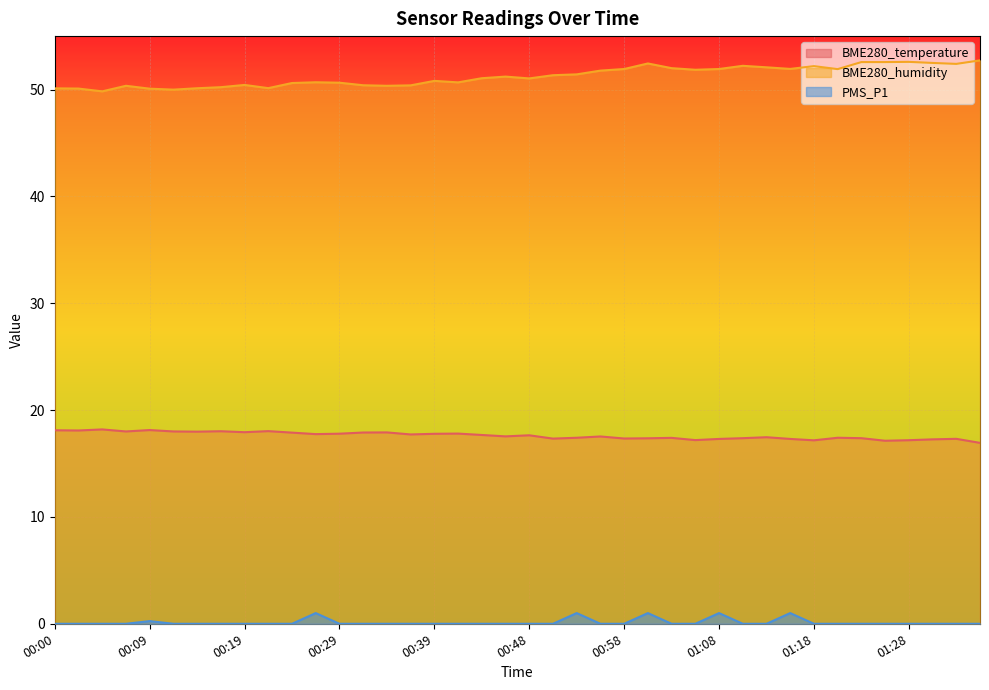

Reading left to right, list all the values displayed in this chart.

BME280_temperature: 18.1	18.1	18.2	18.0	18.1	18.0	18.0	18.0	17.9	18.0	17.9	17.8	17.8	17.9	17.9	17.7	17.8	17.8	17.7	17.5	17.6	17.3	17.4	17.5	17.3	17.4	17.4	17.2	17.3	17.4	17.5	17.3	17.2	17.4	17.4	17.1	17.2	17.3	17.3	16.9
BME280_humidity: 50.1	50.1	49.8	50.4	50.1	50.0	50.1	50.2	50.4	50.1	50.6	50.7	50.6	50.4	50.4	50.4	50.8	50.7	51.1	51.2	51.0	51.3	51.4	51.8	51.9	52.4	52.0	51.9	51.9	52.2	52.1	51.9	52.2	51.9	52.6	52.6	52.6	52.5	52.4	52.7
PMS_P1: 0.0	0.0	0.0	0.0	0.2	0.0	0.0	0.0	0.0	0.0	0.0	1.0	0.0	0.0	0.0	0.0	0.0	0.0	0.0	0.0	0.0	0.0	1.0	0.0	0.0	1.0	0.0	0.0	1.0	0.0	0.0	1.0	0.0	0.0	0.0	0.0	0.0	0.0	0.0	0.0